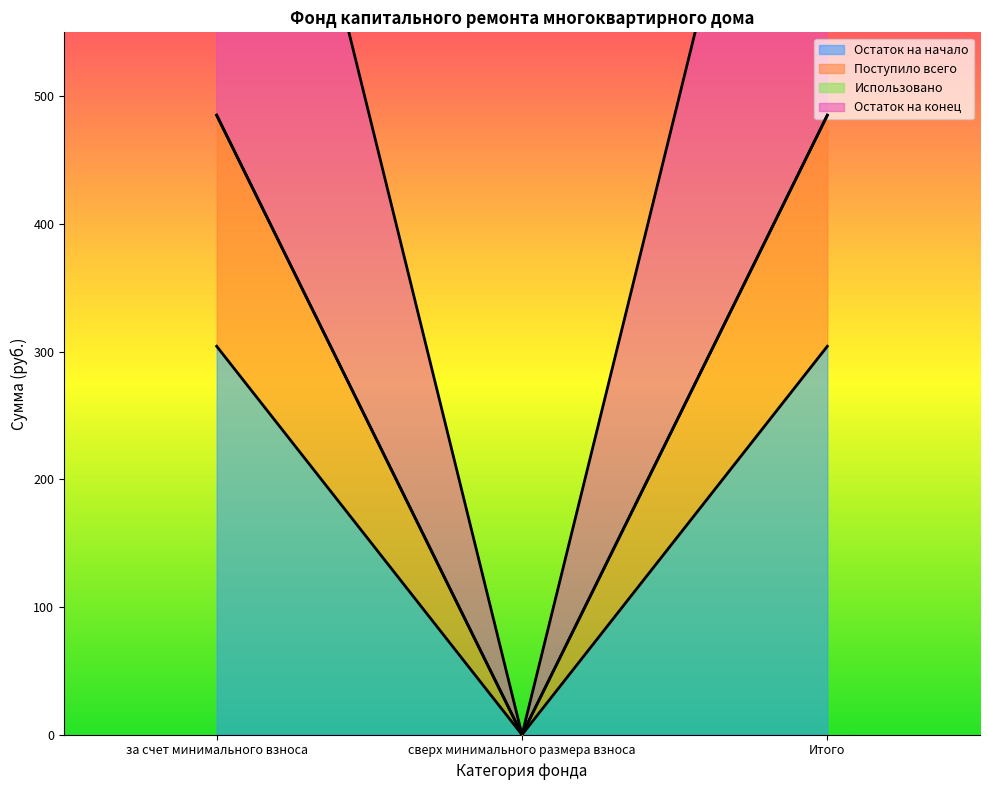

Where is Остаток на конец nearest to the value 242?

сверх минимального размера взноса